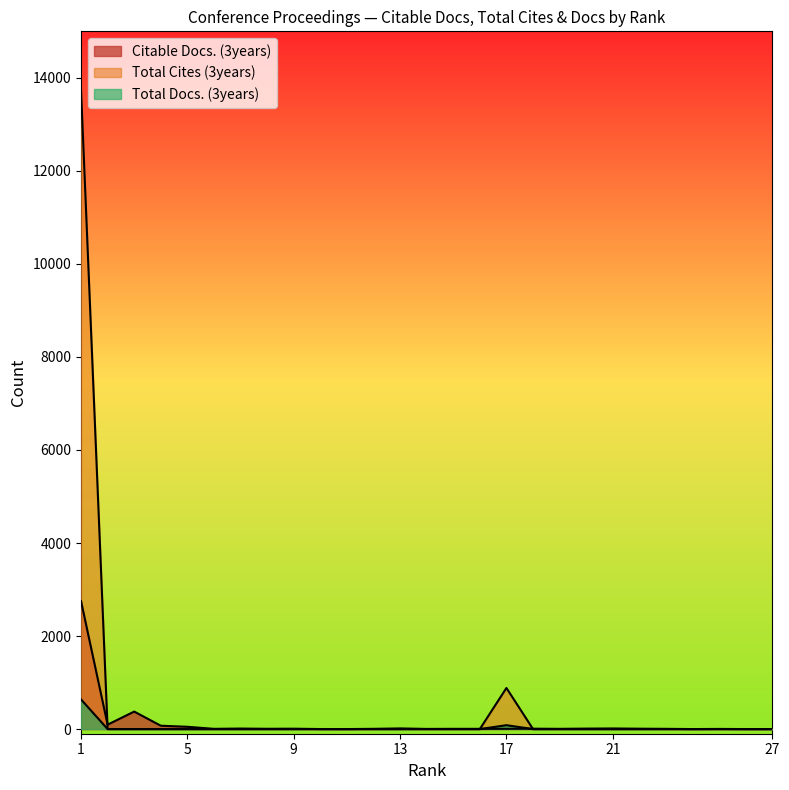

Which series changed the most between 26 and 15?

Citable Docs. (3years)